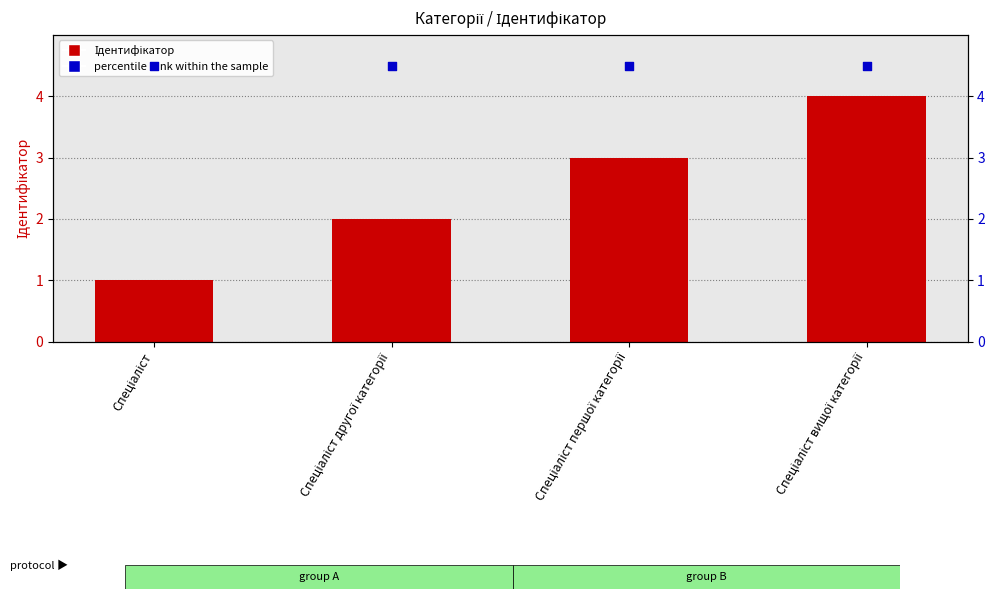

Which series reaches the maximum Y coordinate?

percentile rank within the sample